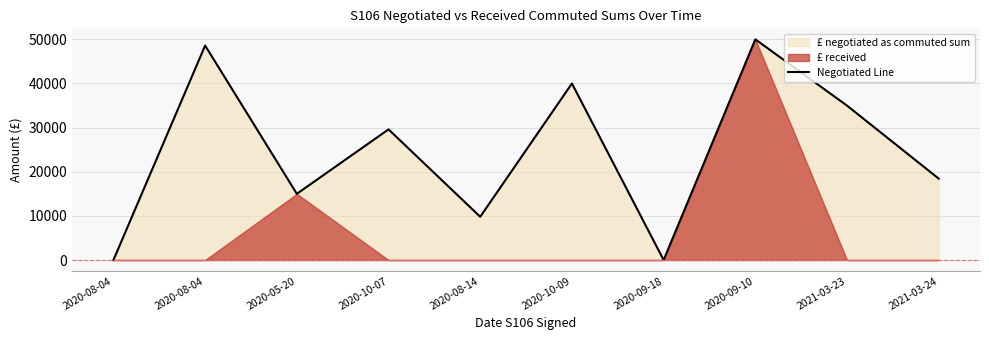

What is the label of the 2nd point from the left?

2020-08-04